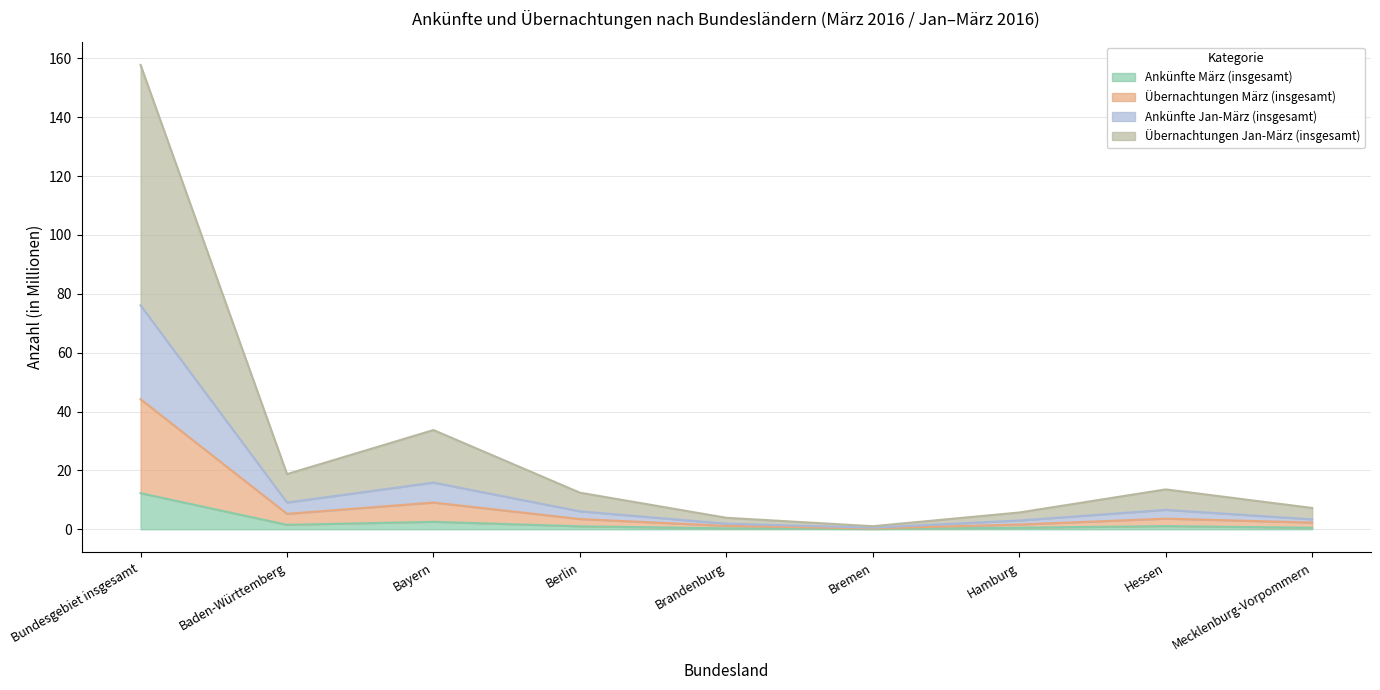

At which label does Ankünfte März (insgesamt) reach its peak?

Bundesgebiet insgesamt